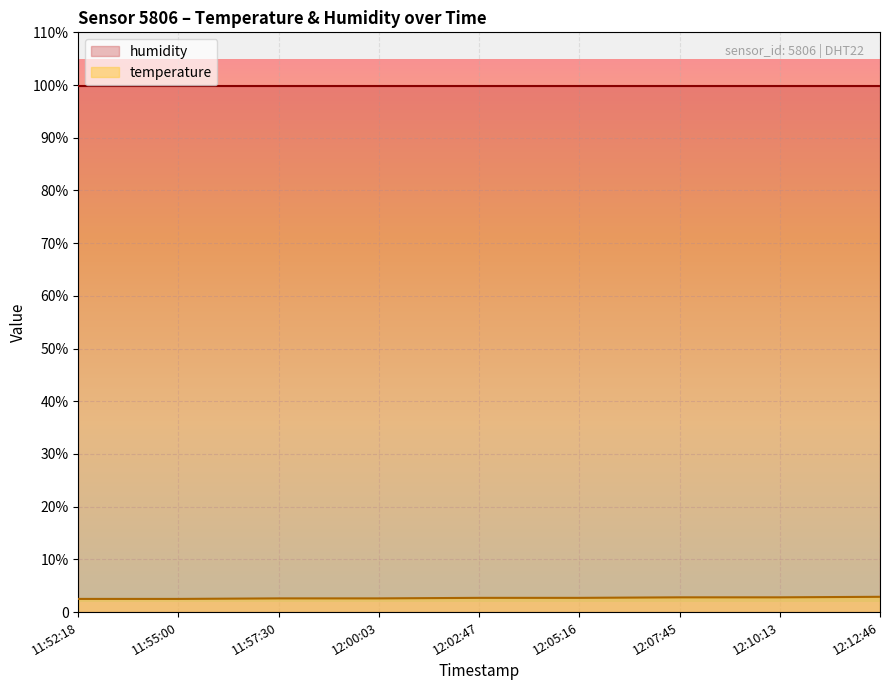

At which category does the chart reach its peak across all series?

12:12:46